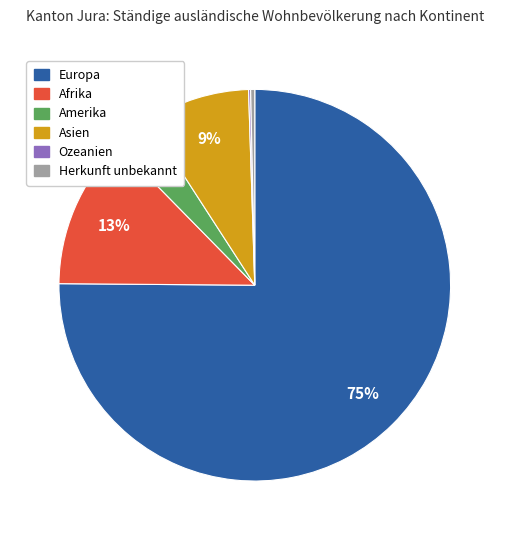

To the nearest percent, what portion does Afrika represent?

13%